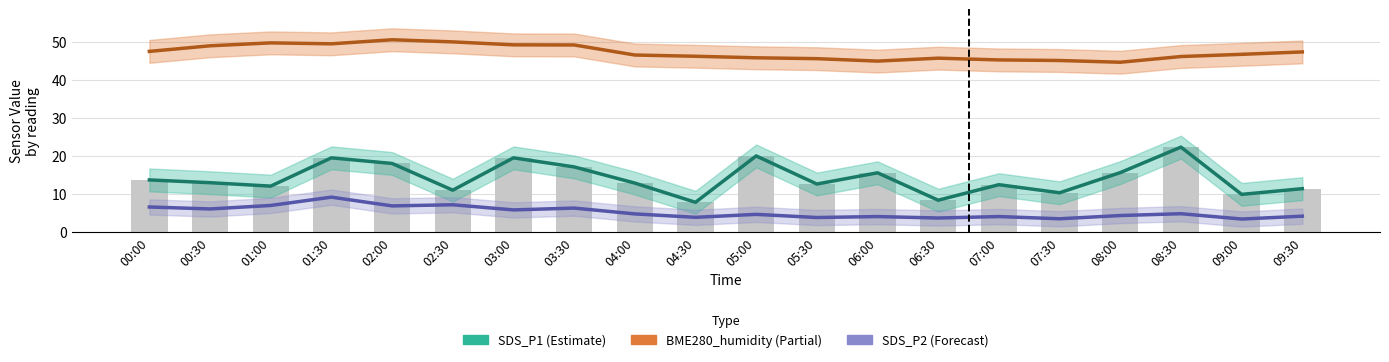

How many distinct data groups are displayed?

4